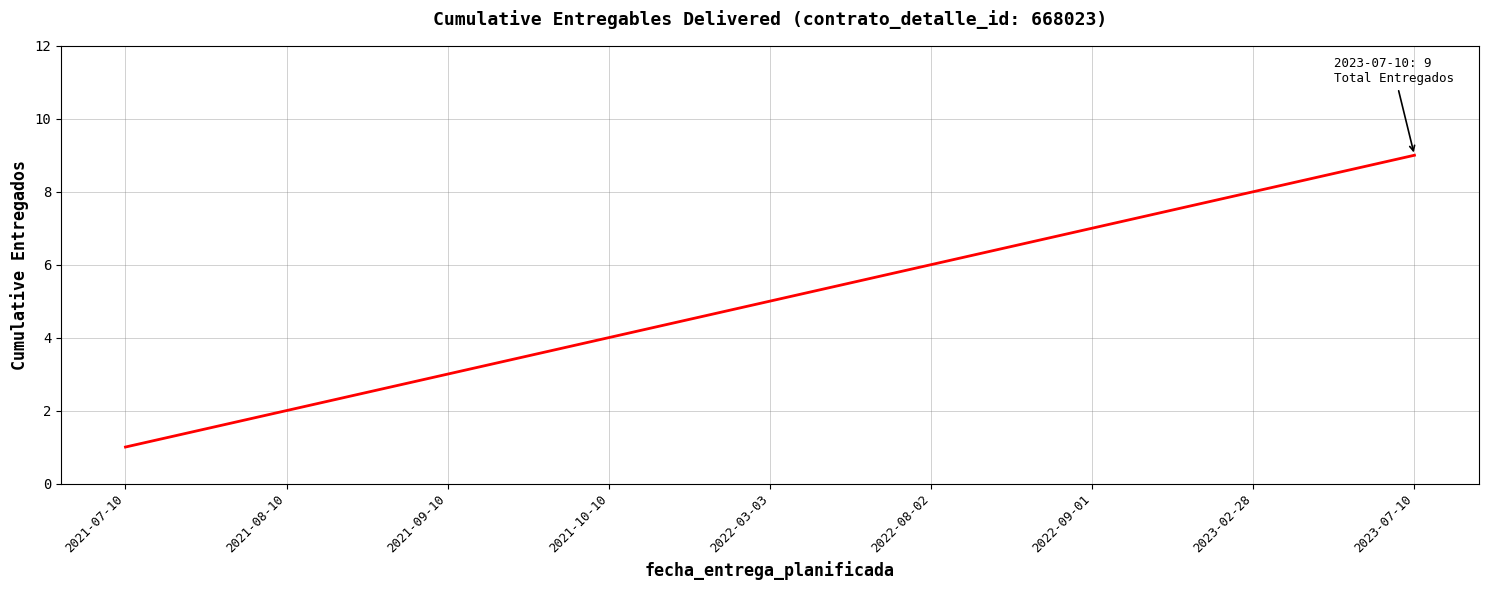

Which category has the lowest value across all series?

2021-07-10